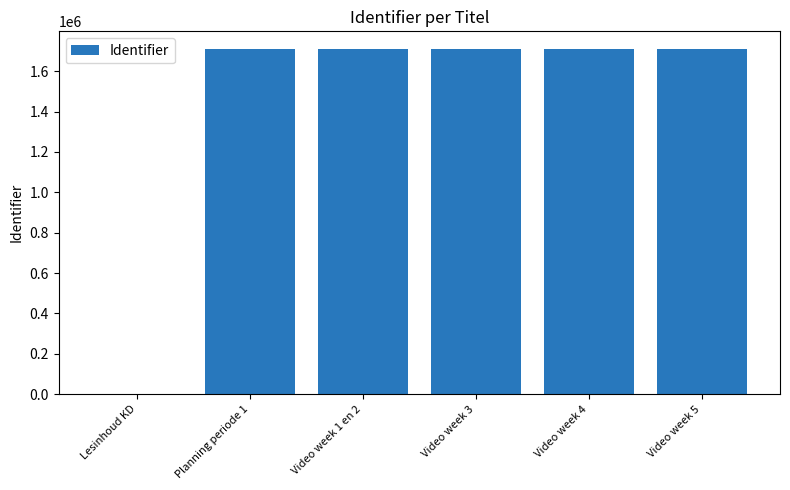

What is the ratio of the value at Video week 3 to the value at Video week 5?

1.0